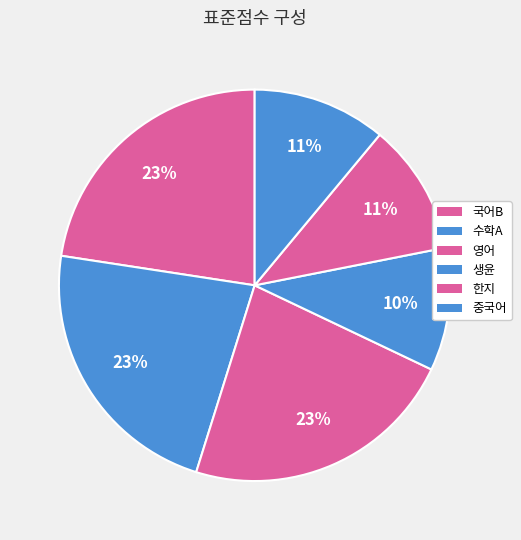

What percentage is the 중국어 slice, to the nearest percent?

11%